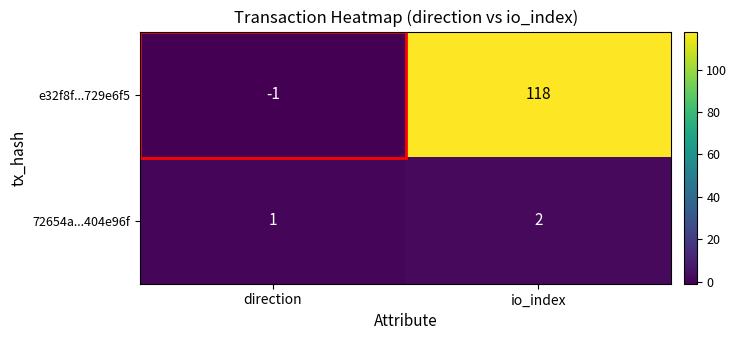

What is the greatest value displayed?

118